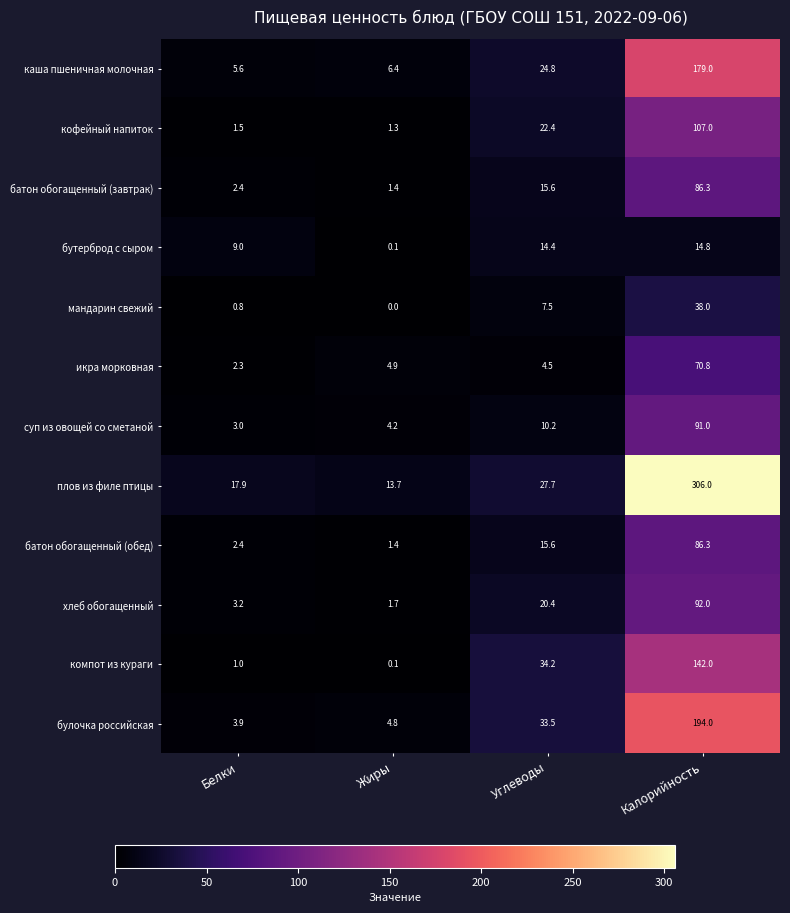

At which category is the sum across all series the highest?

Калорийность